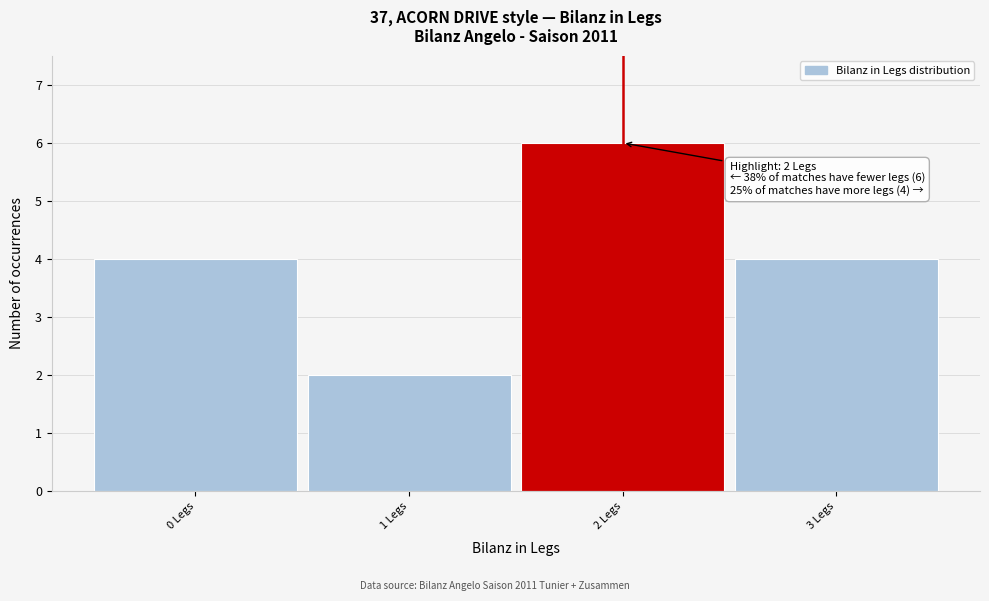

Over which range of the x-axis is the bar tallest?

1.5 to 2.5